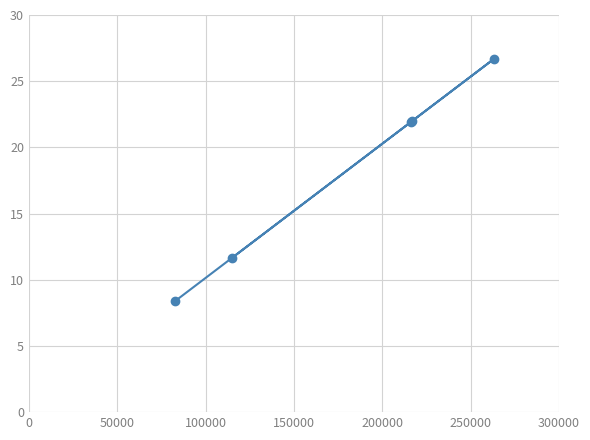

What is the value of the 3rd point from the left?

21.9